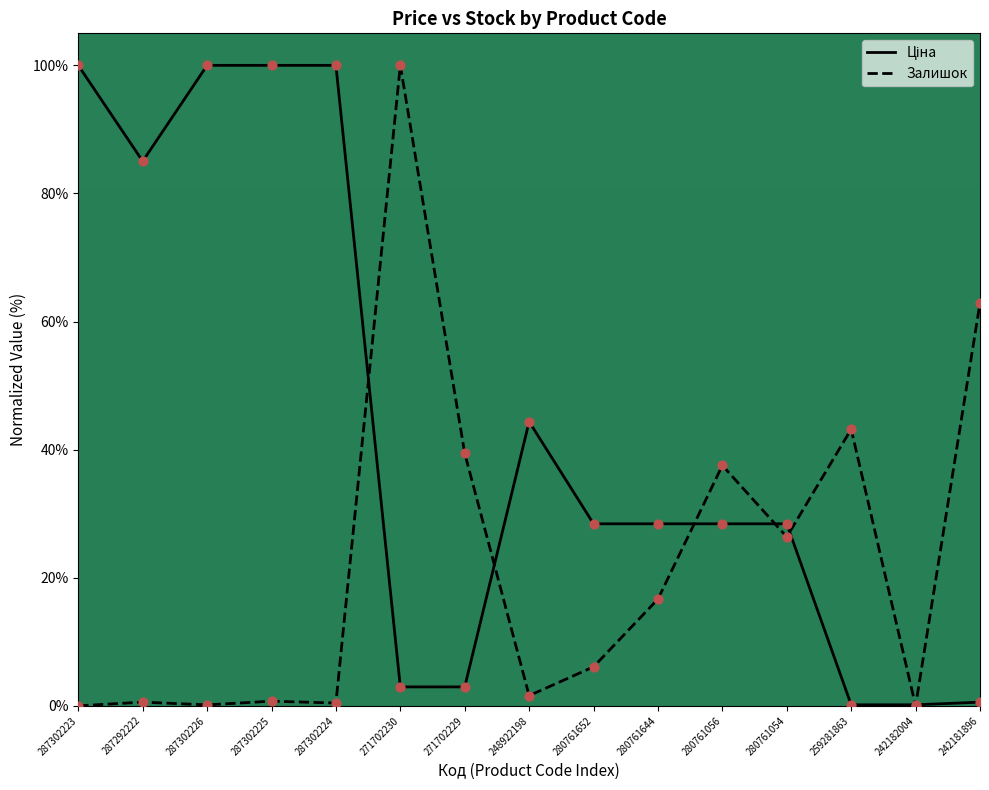

At how many categories does at least one series exceed 32?

11